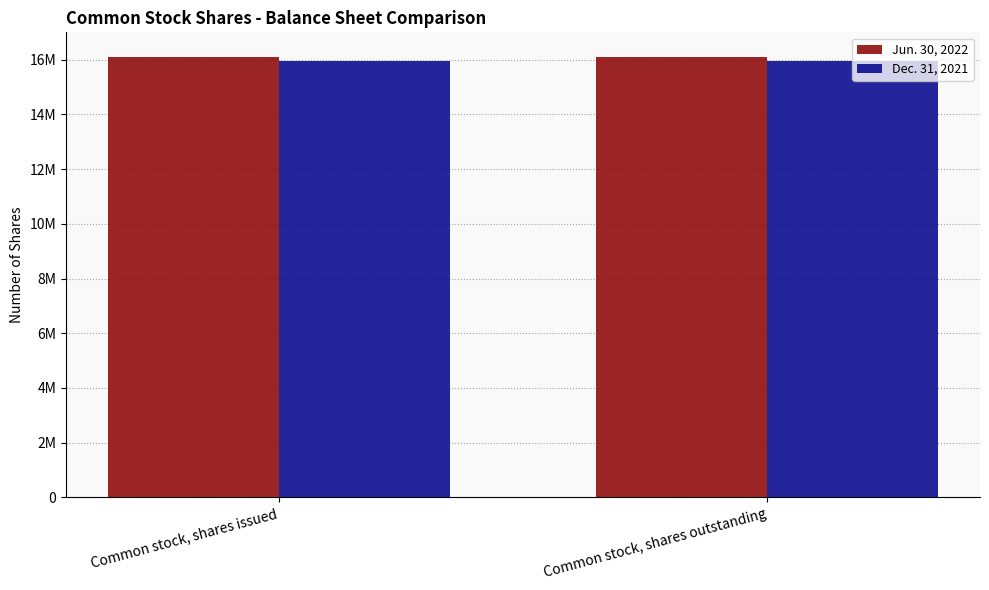

Is it true that Dec. 31, 2021 equals 15940000 at Common stock, shares issued?

True